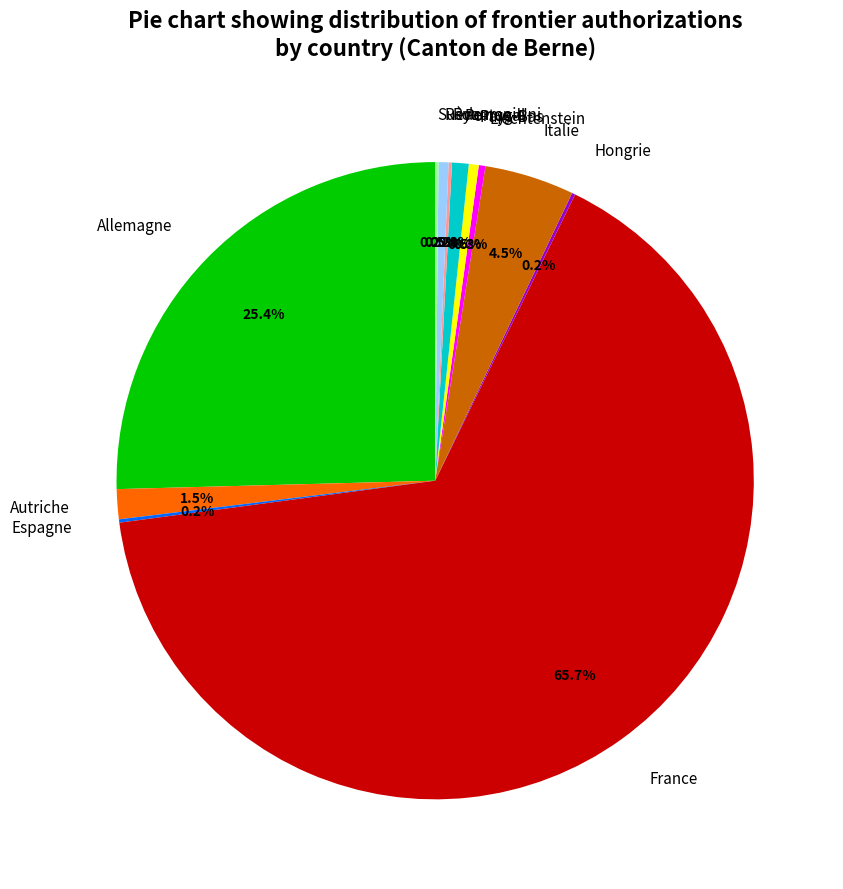

Does Autriche represent more than half of the total?

No